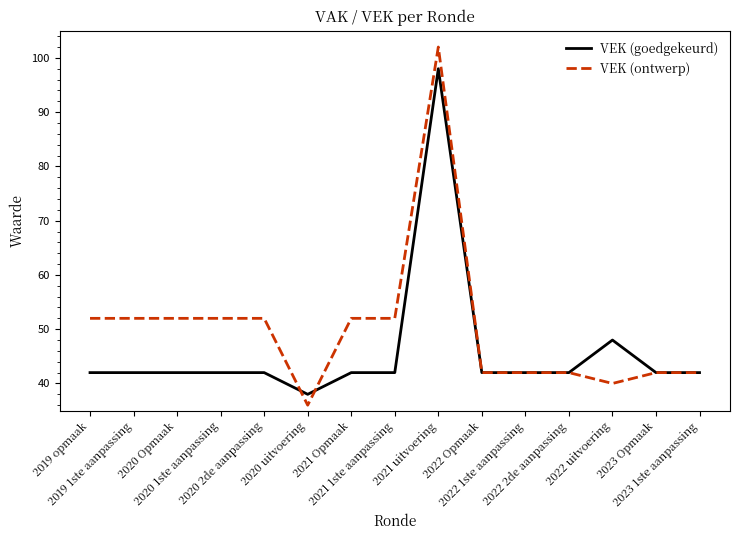

Does the chart have visible grid lines?

No